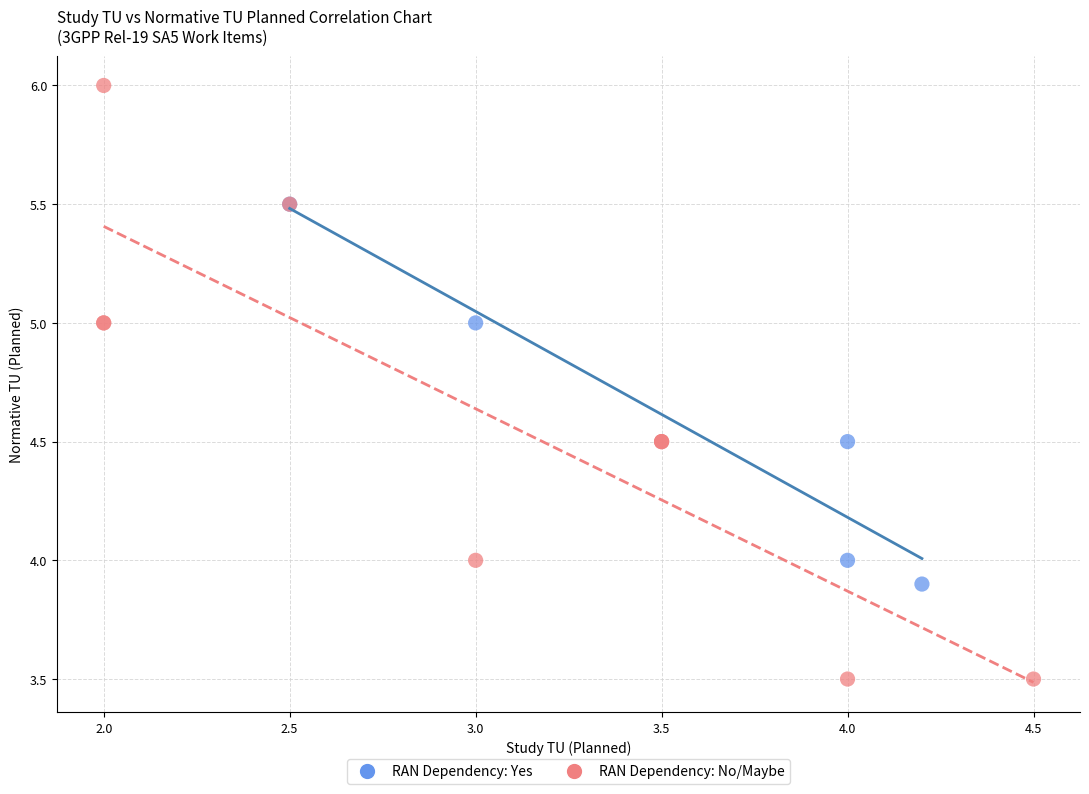

Which series reaches the minimum Y coordinate?

RAN Dependency: No/Maybe